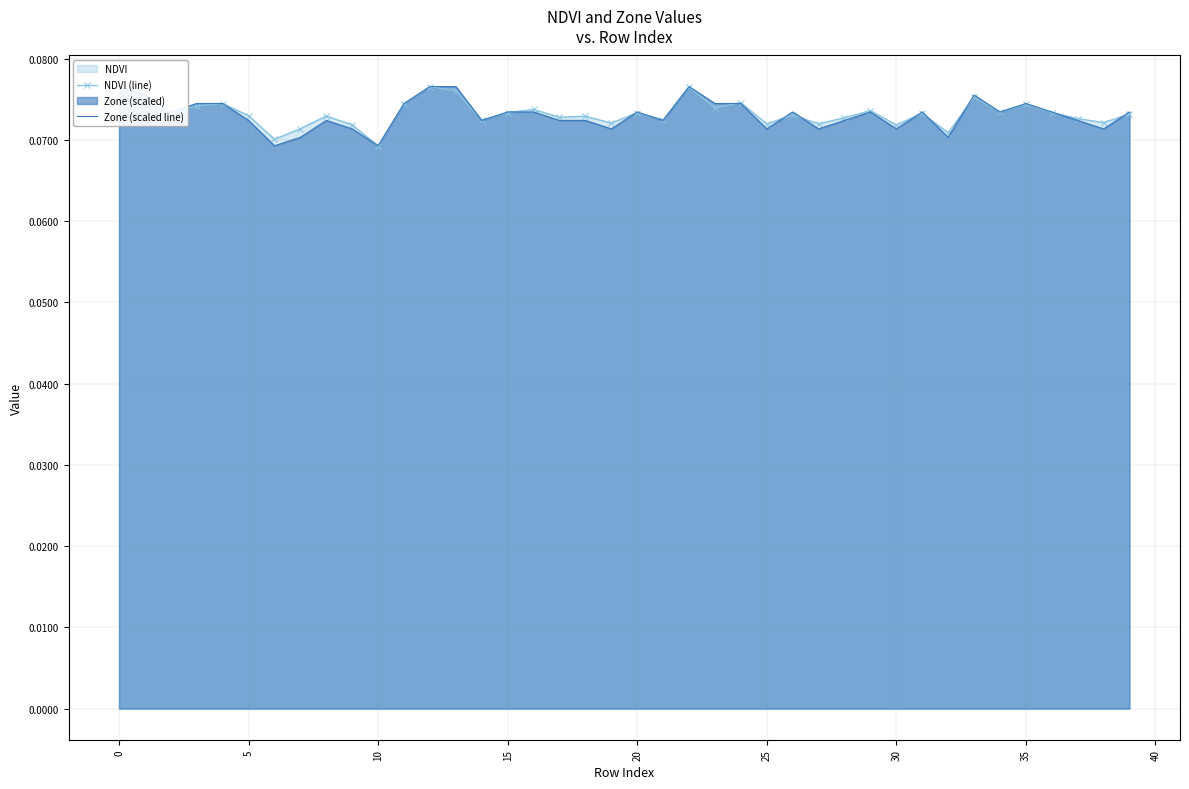

Between 24 and 20, which is larger?

24